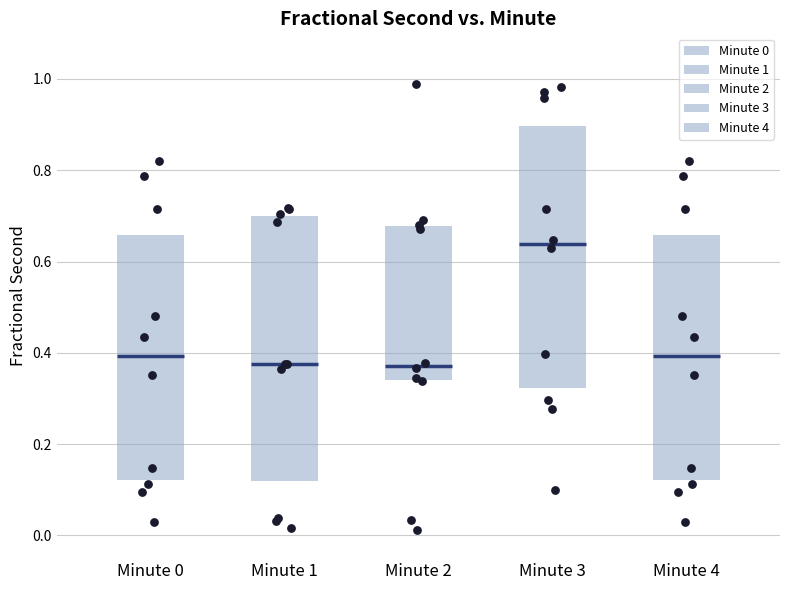

Reading left to right, transcribe this box plot: for each box, give where its median line is, the range the box spans, and where its two whiskers end, as read against the y-axis. The values are not printed on the chart, so give them approximately, as read against the axis.

Minute 0: median 0.40, box 0.12 to 0.66, whiskers 0.02 to 0.82
Minute 1: median 0.38, box 0.12 to 0.70, whiskers 0.02 to 0.72
Minute 2: median 0.38, box 0.34 to 0.68, whiskers 0.02 to 0.98
Minute 3: median 0.64, box 0.32 to 0.90, whiskers 0.10 to 0.98
Minute 4: median 0.40, box 0.12 to 0.66, whiskers 0.02 to 0.82